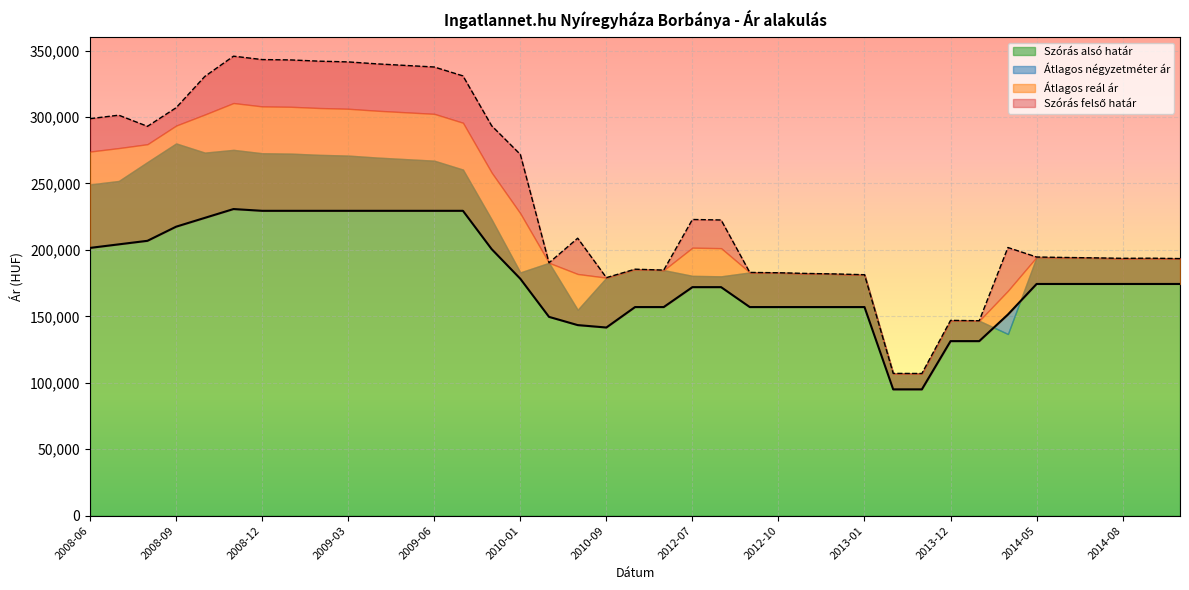

What is the label of the 30th point from the right?

2009-03